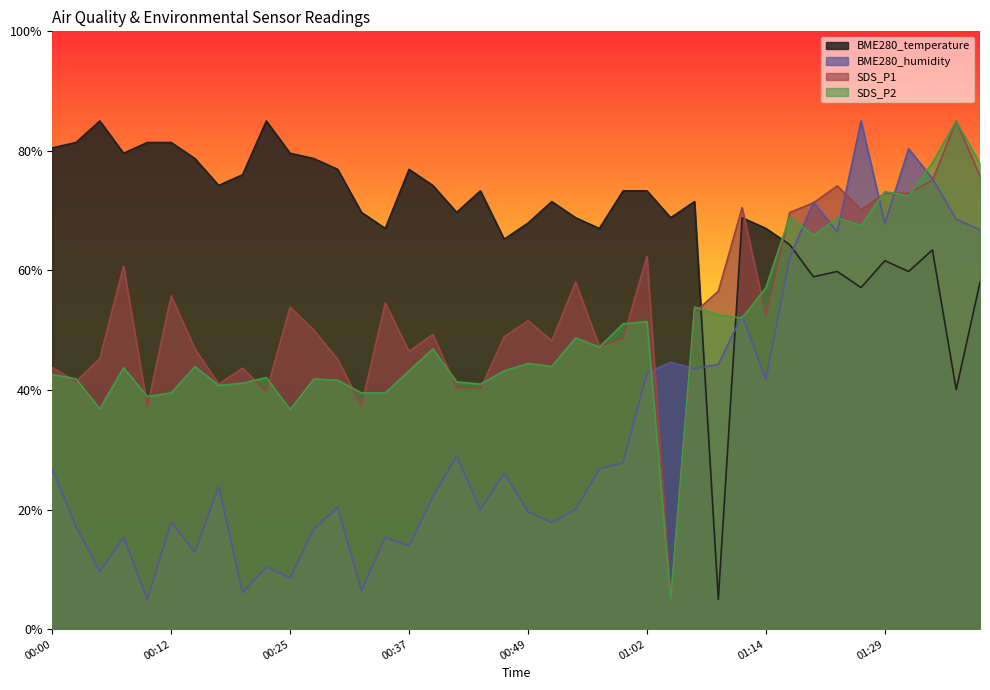

How many distinct data groups are displayed?

4